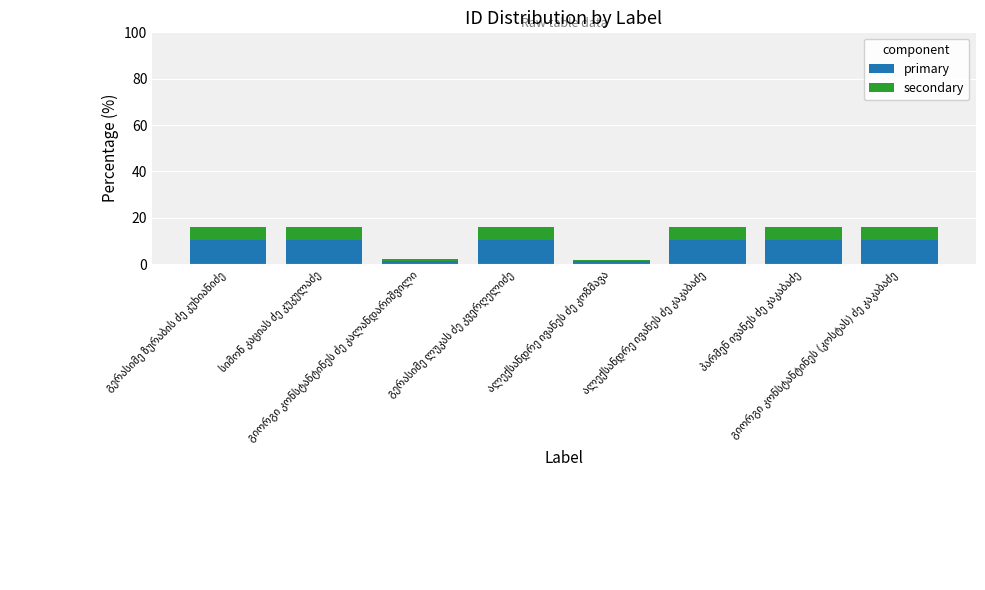

What is the average value of the primary series?

8.1